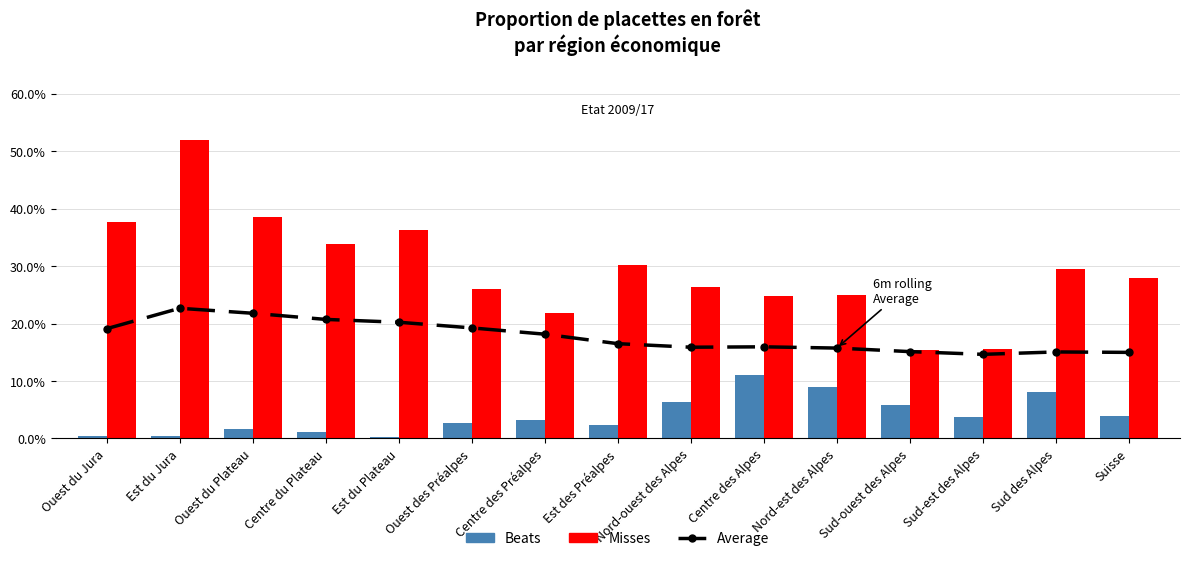

True or false: Beats has a value of 1.4 at Ouest des Préalpes.

False